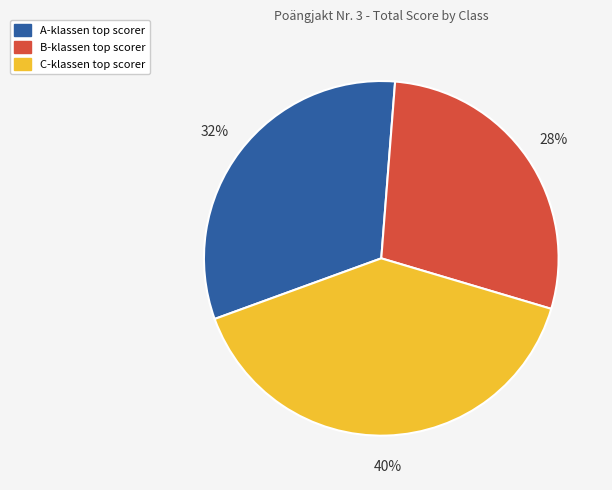

How many segments does this pie chart have?

3